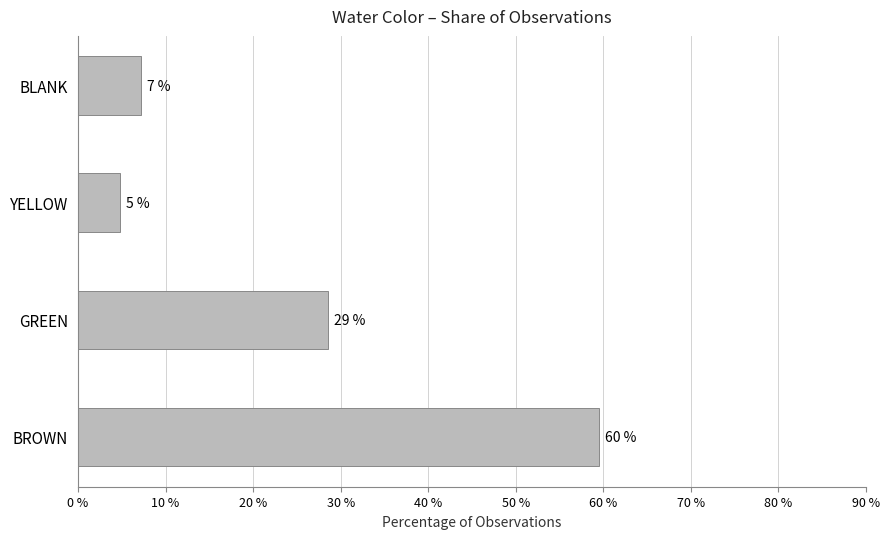

Are the bars horizontal?

Yes